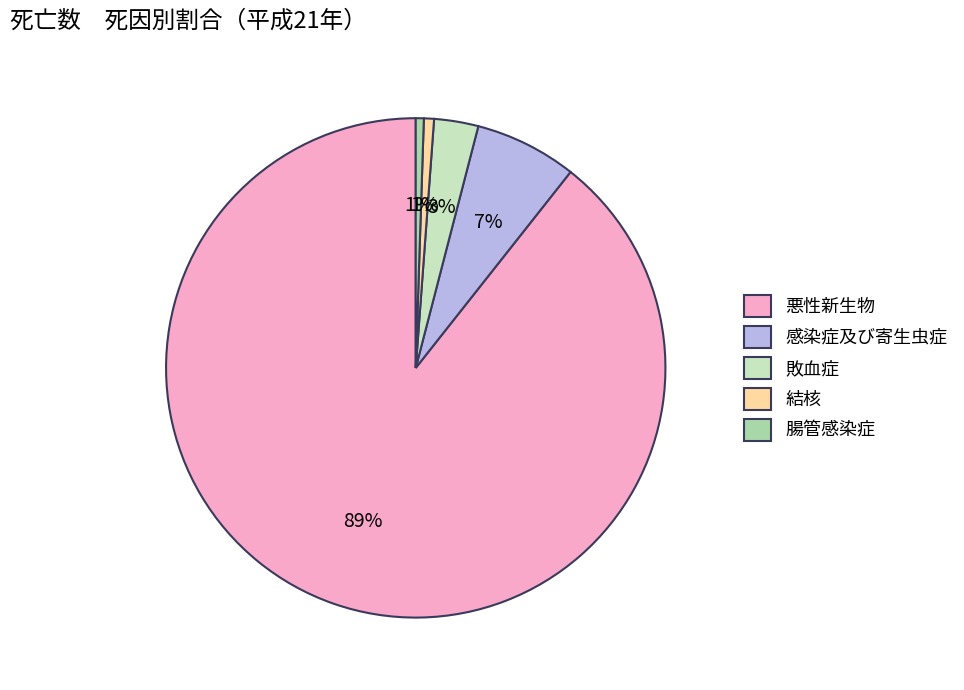

Do 感染症及び寄生虫症 and 敗血症 together represent more than half of the pie?

No